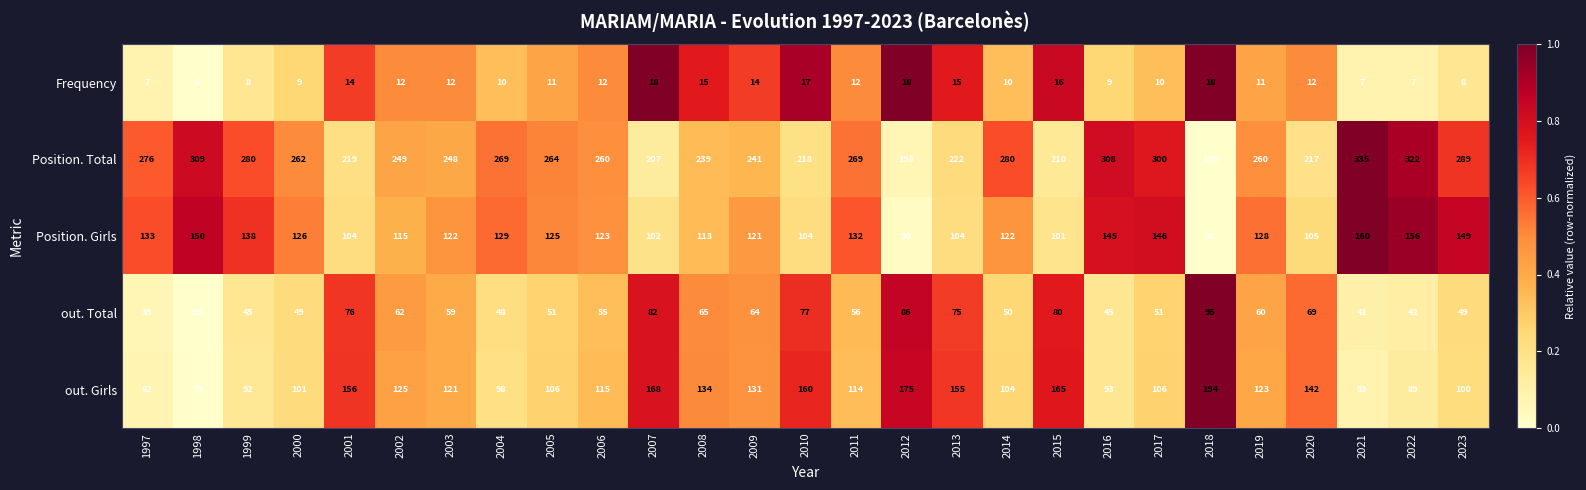

What is the smallest value displayed?

6